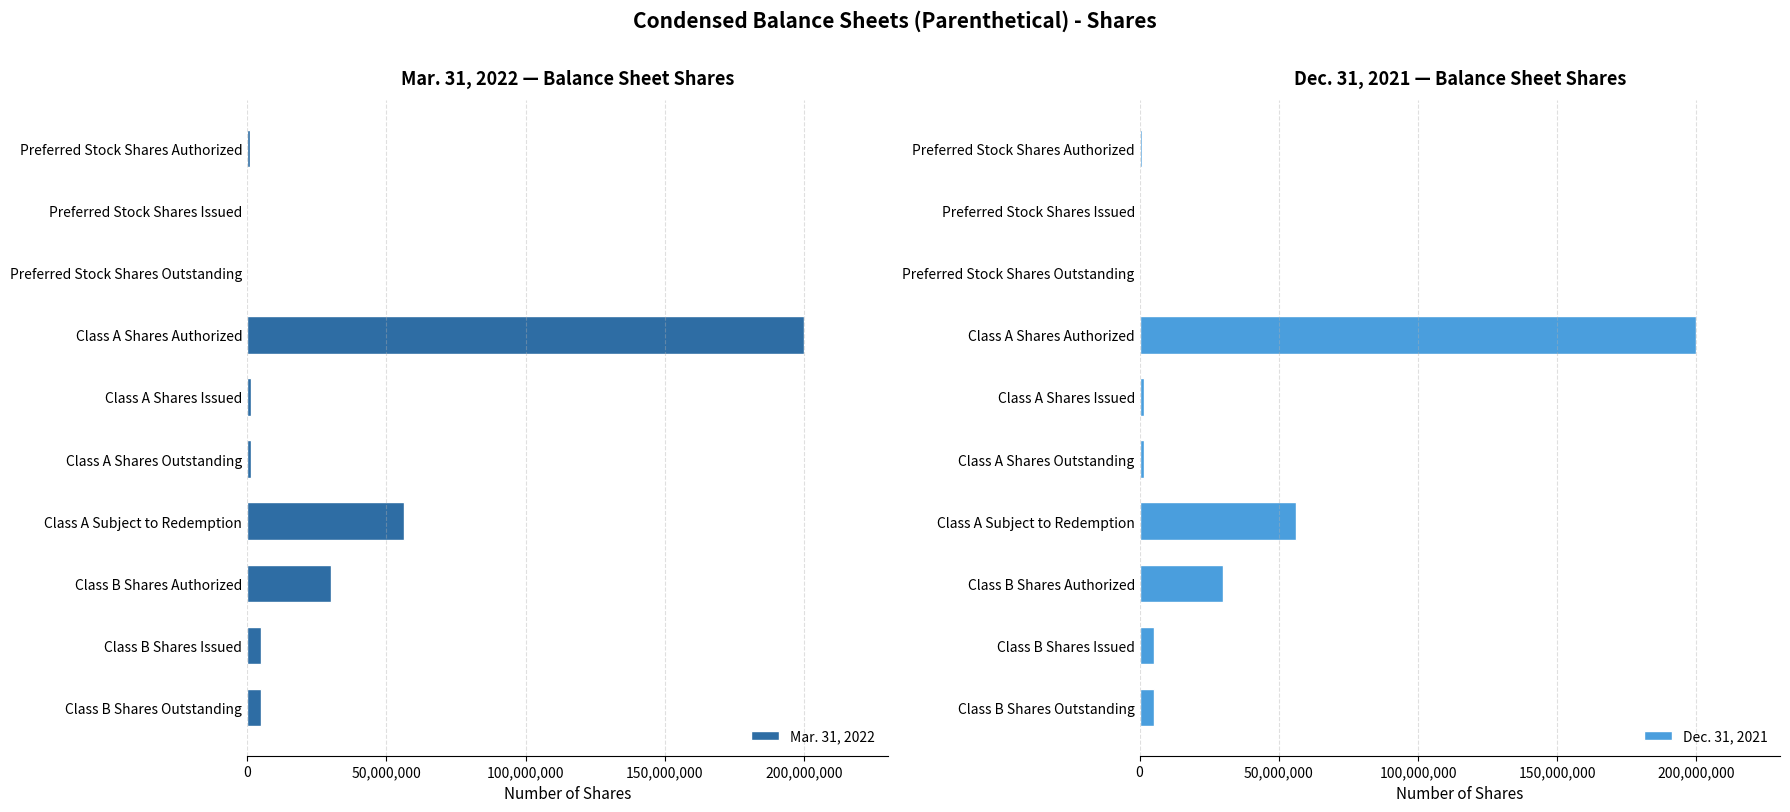

Where is Mar. 31, 2022 nearest to the value 100000000?

Class A Subject to Redemption